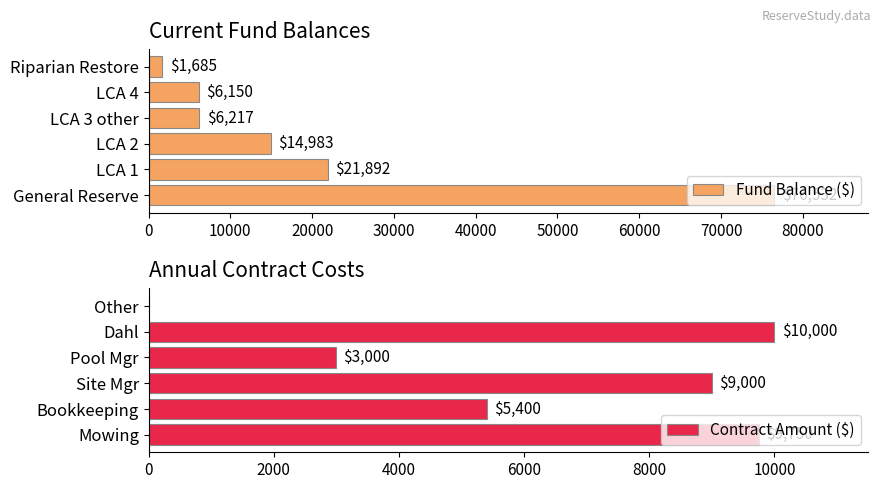

What is the highest value of the Contract Amount ($) series?

10000